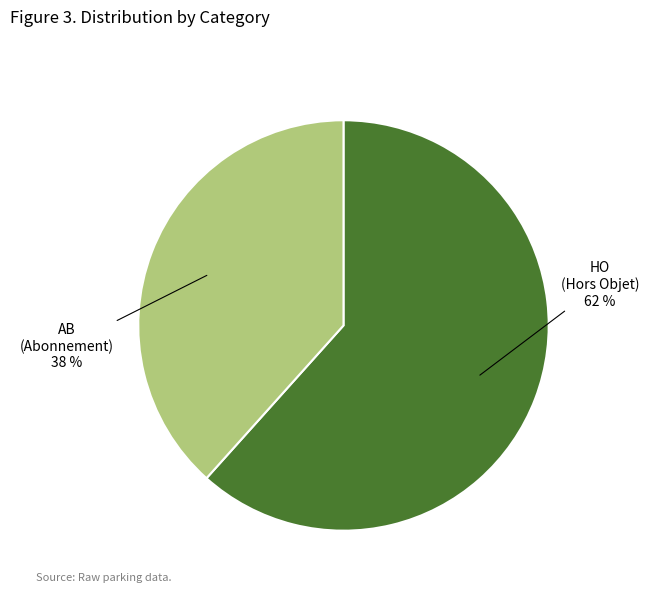

To the nearest percent, what is the average slice percentage?

50%